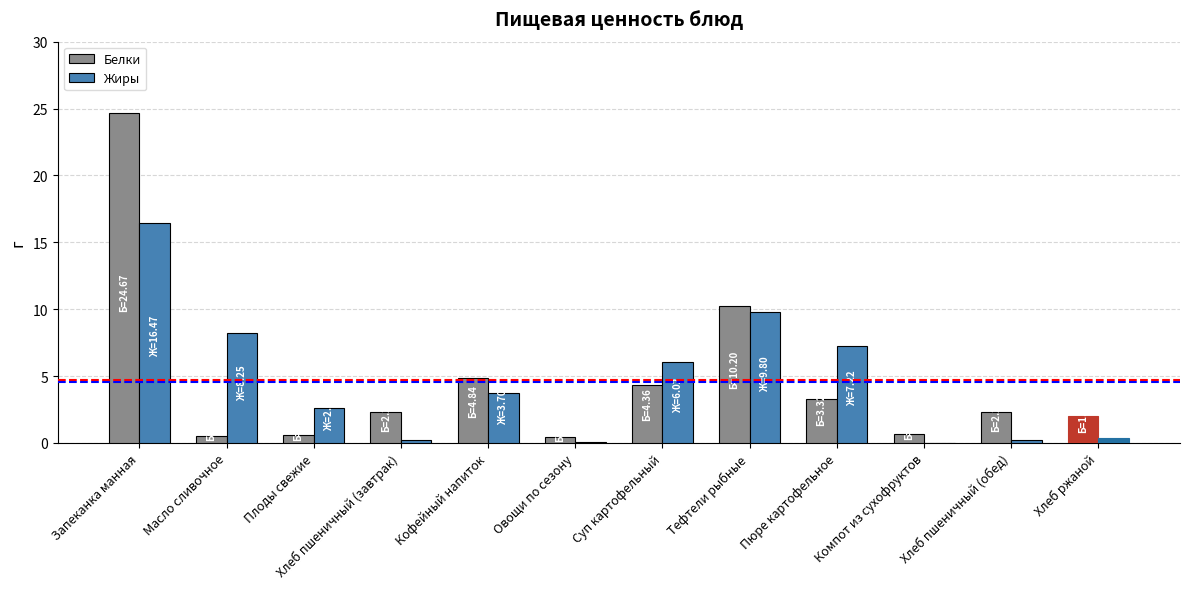

Is the value of Белки at Запеканка манная greater than the value of Жиры at Компот из сухофруктов?

Yes